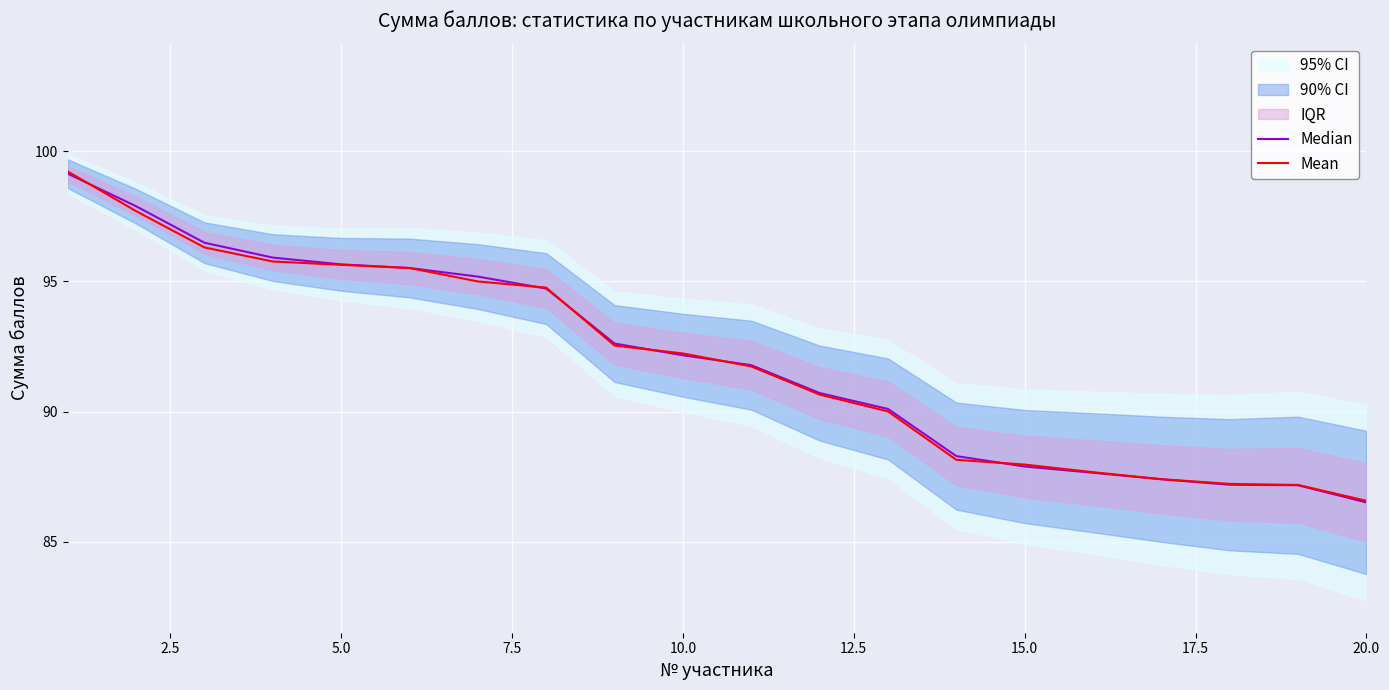

What is the value of the Median point at the 7th from the left?

95.2